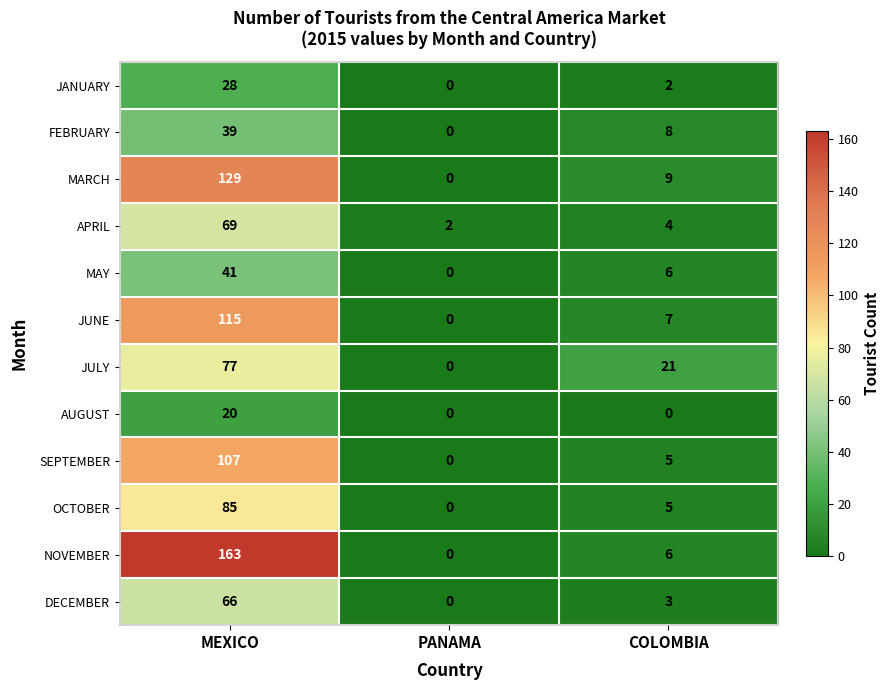

Rank the series by their maximum value, from lowest to highest.

AUGUST, JANUARY, FEBRUARY, MAY, DECEMBER, APRIL, JULY, OCTOBER, SEPTEMBER, JUNE, MARCH, NOVEMBER